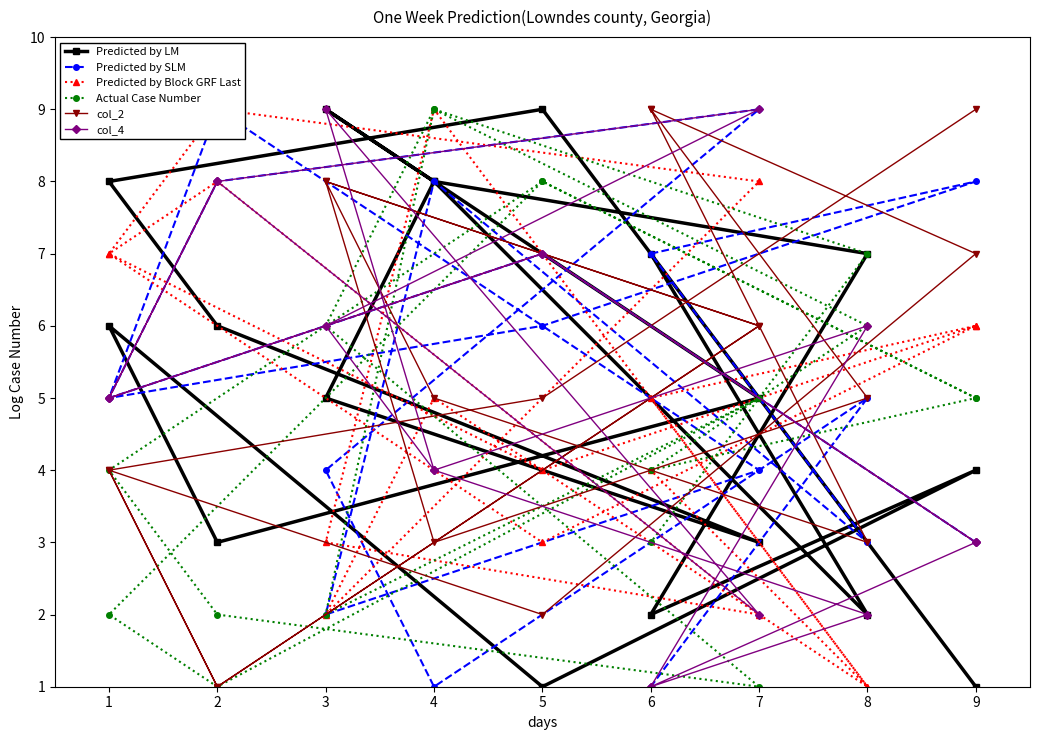

The Predicted by SLM series shows 4 at 5. True or false?

False